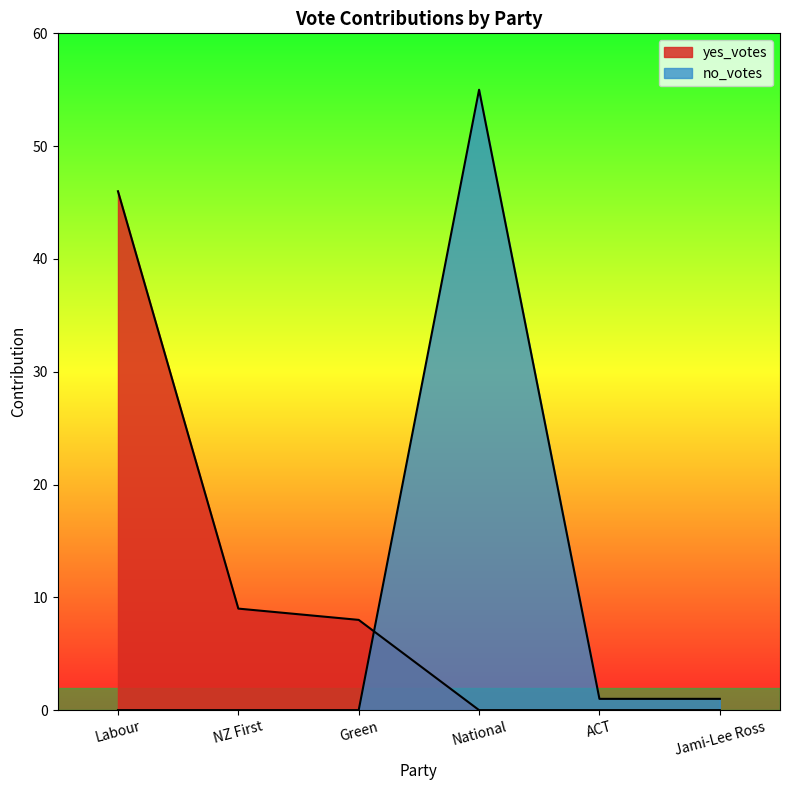

What are all the series names shown in the legend?

yes_votes, no_votes